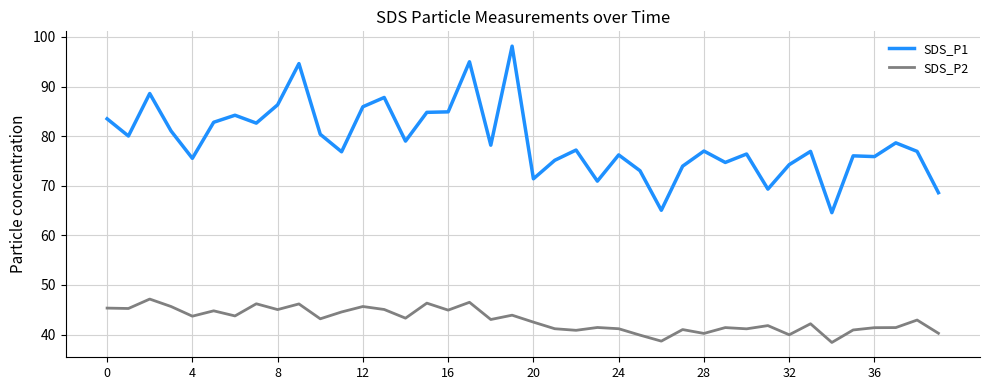

Which series has the largest total across all categories?

SDS_P1